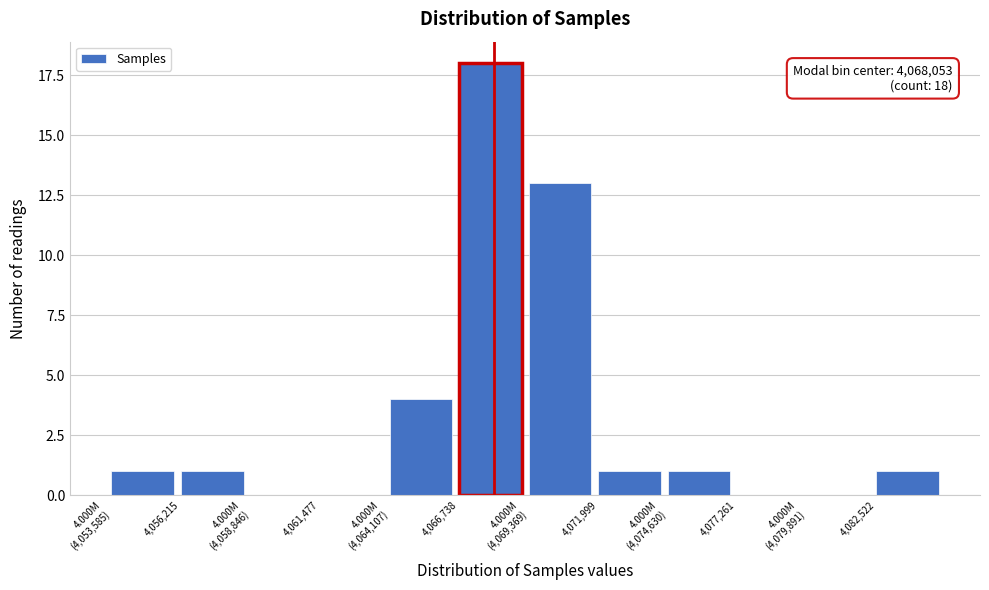

Between 4,056,215 and 4,061,477, which is larger?

4,056,215